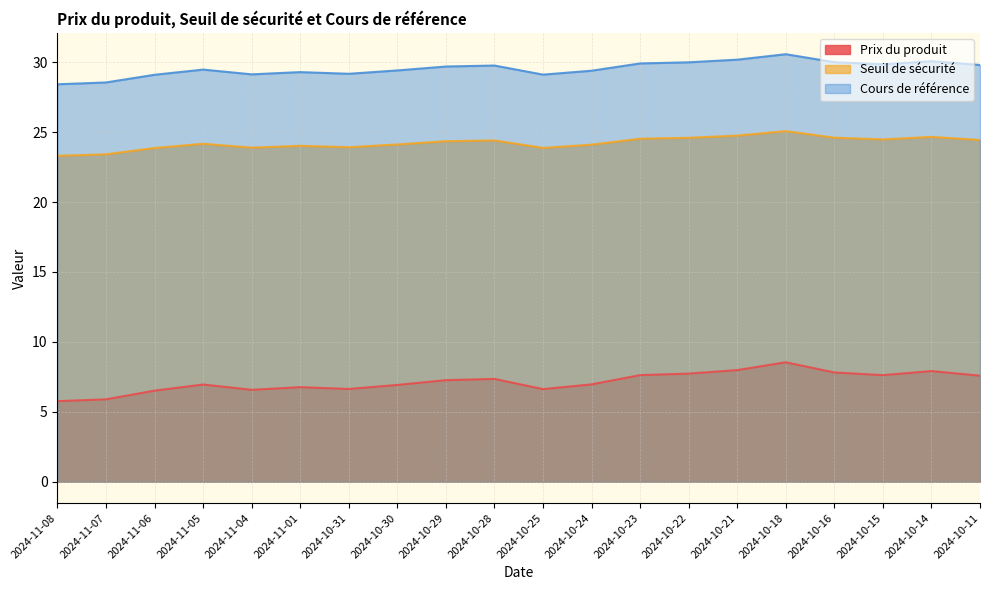

True or false: Prix du produit and Cours de référence intersect in this chart.

False